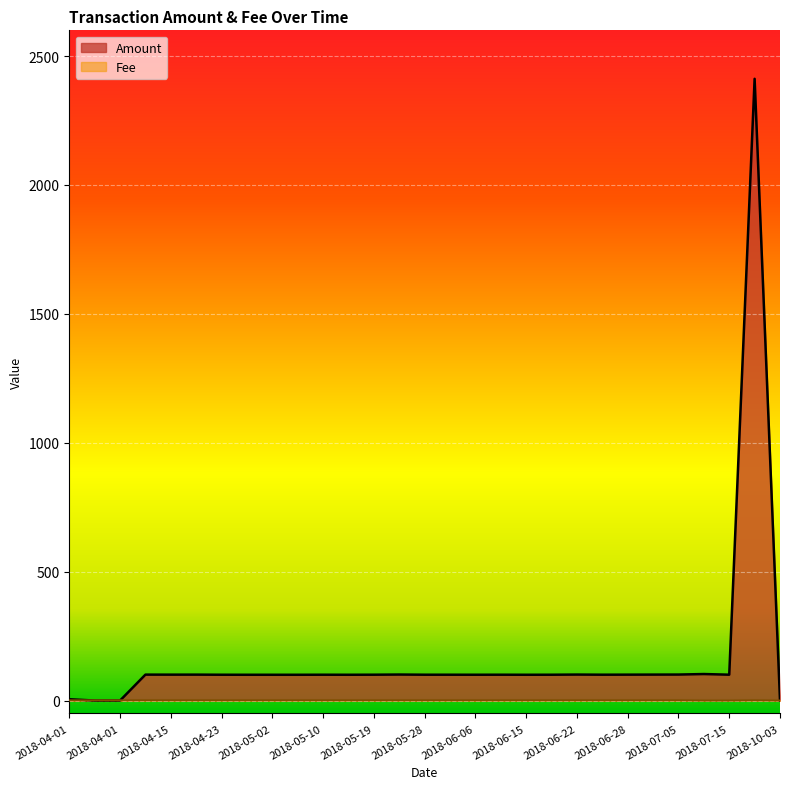

What is the label of the 28th point from the right?

2018-04-01